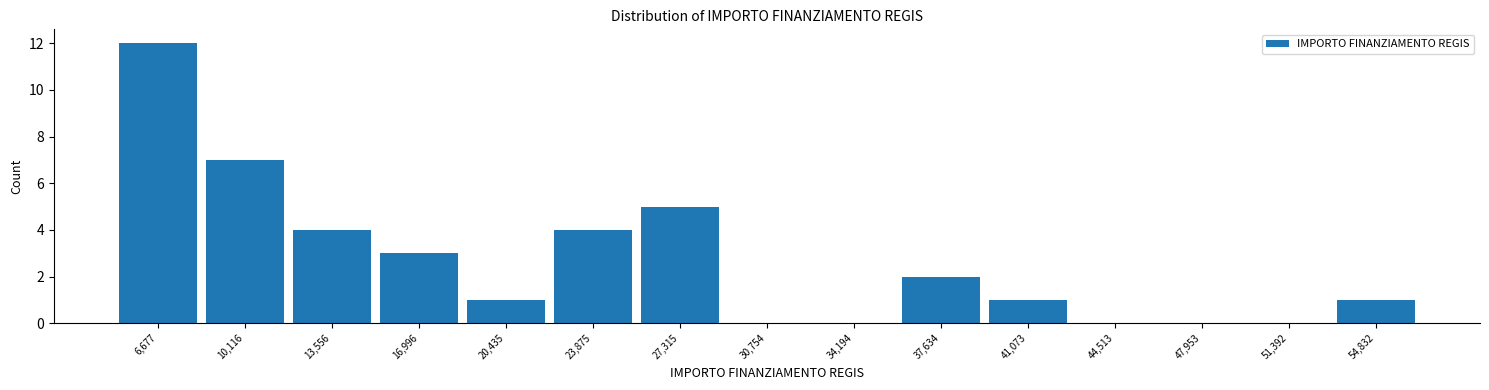

Reading left to right, extract all data points from this chart.

6,677=12	10,116=7	13,556=4	16,996=3	20,435=1	23,875=4	27,315=5	30,754=0	34,194=0	37,634=2	41,073=1	44,513=0	47,953=0	51,392=0	54,832=1